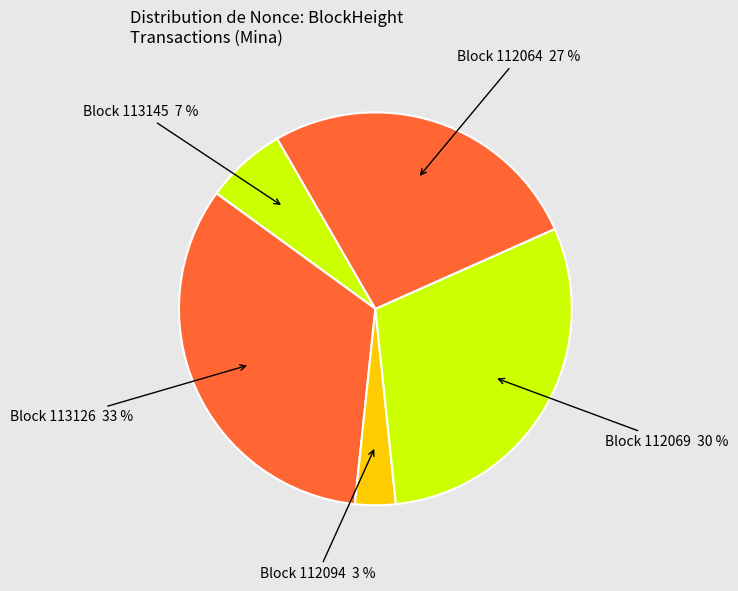

How many segments does this pie chart have?

5